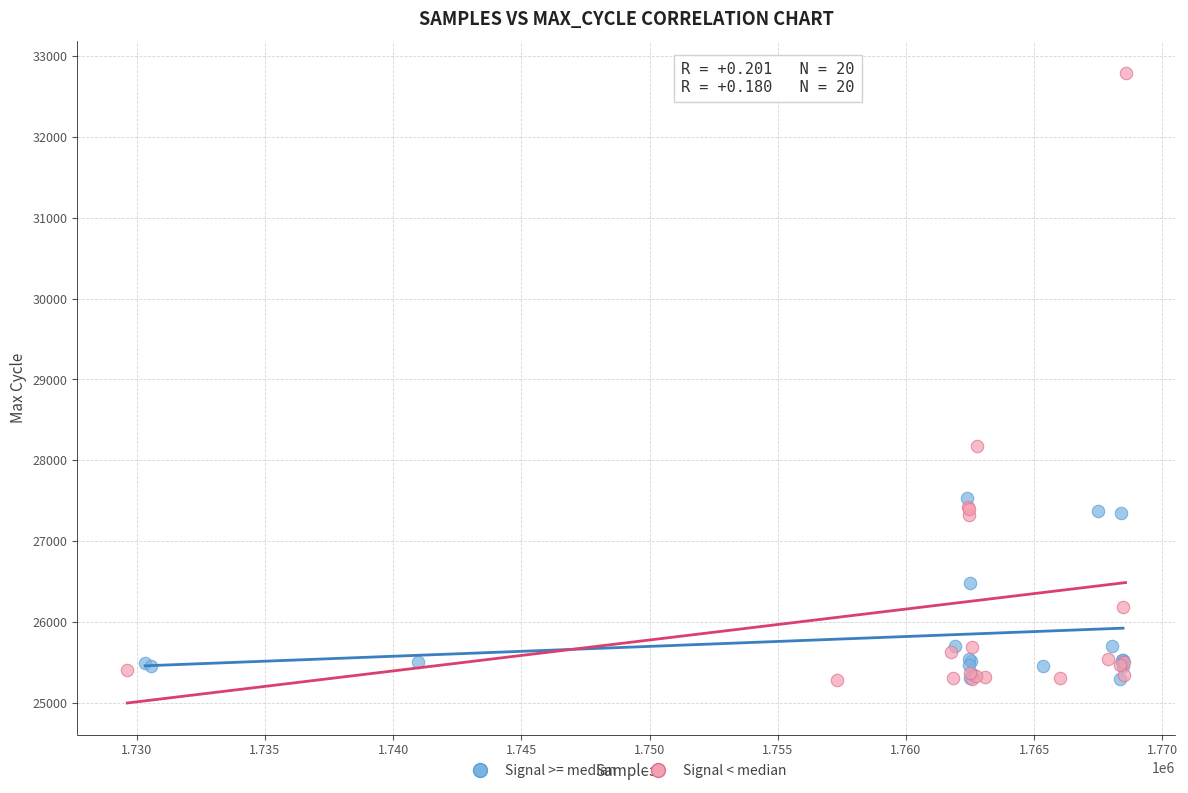

Which series has the largest Y range (max minus min)?

Signal < median